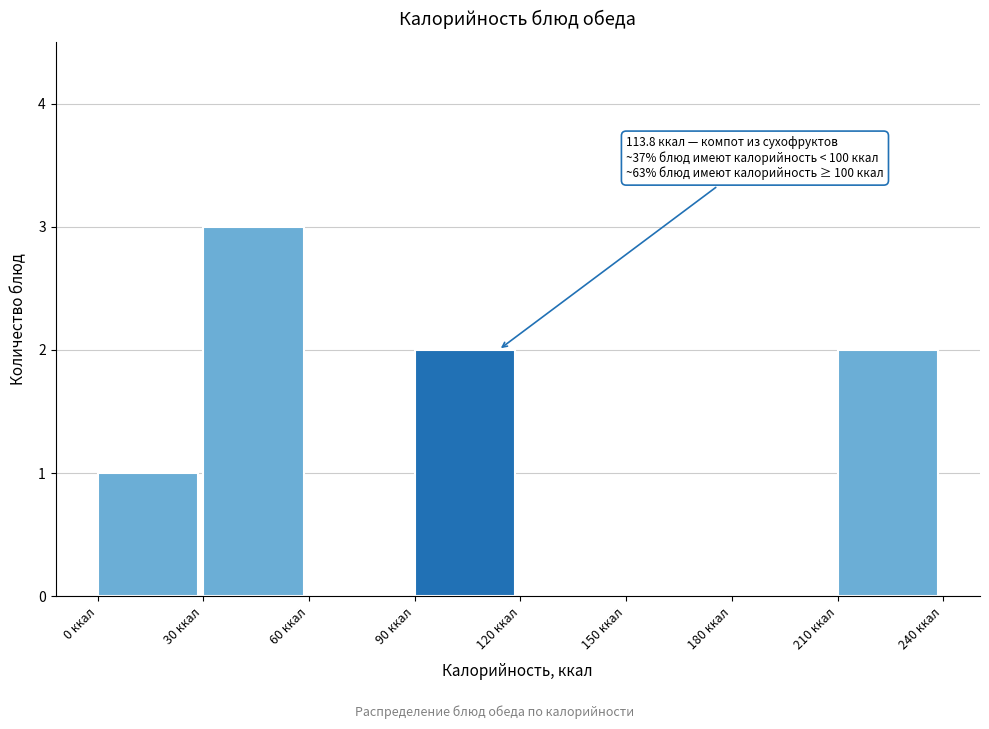

Over which range of the x-axis is the bar tallest?

30 to 60